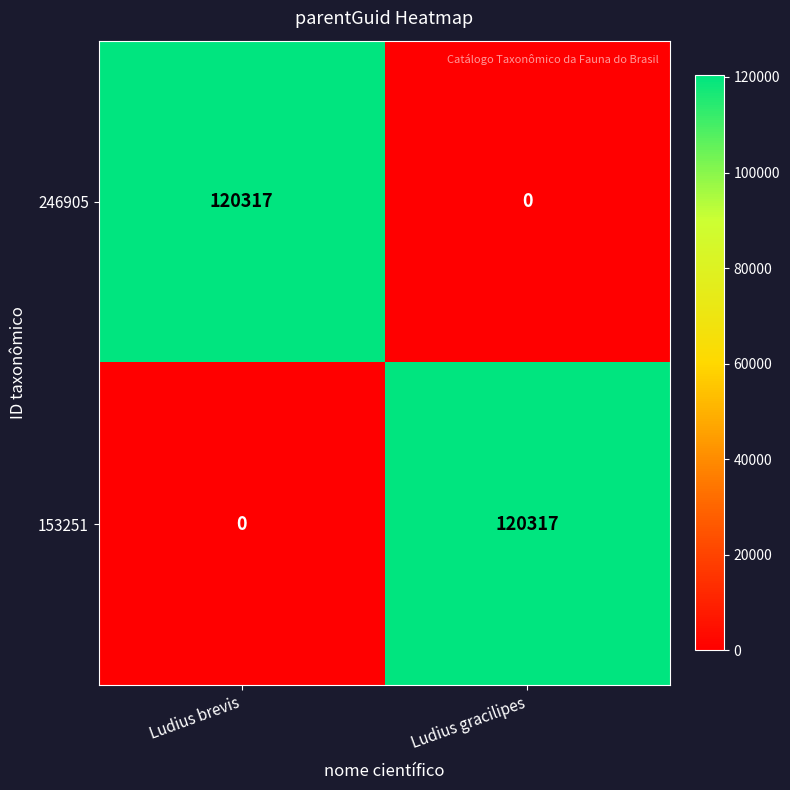

Reading left to right, what are all the values shown in this chart?

246905: 120317	0
153251: 0	120317